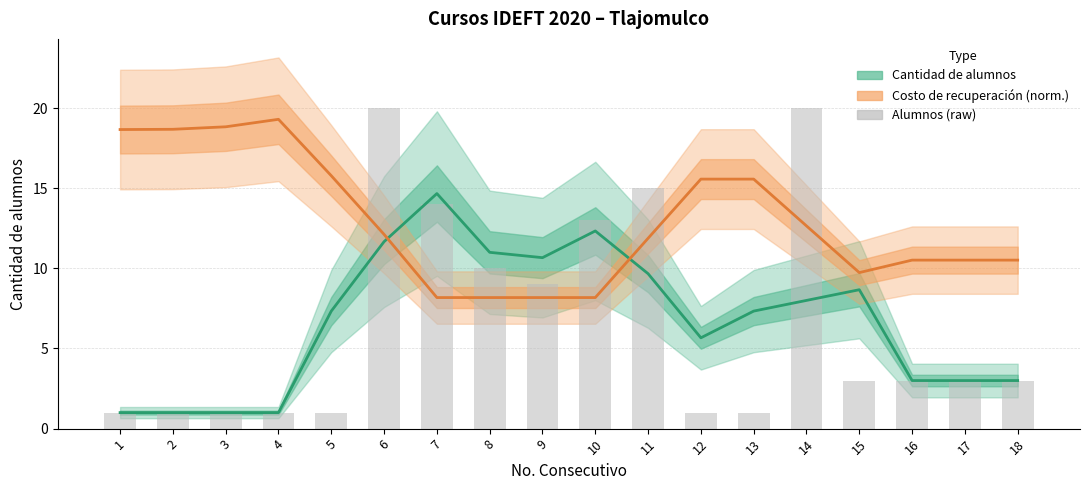

What are all the series names shown in the legend?

Cantidad de alumnos, Costo de recuperación (norm.), Alumnos (raw)